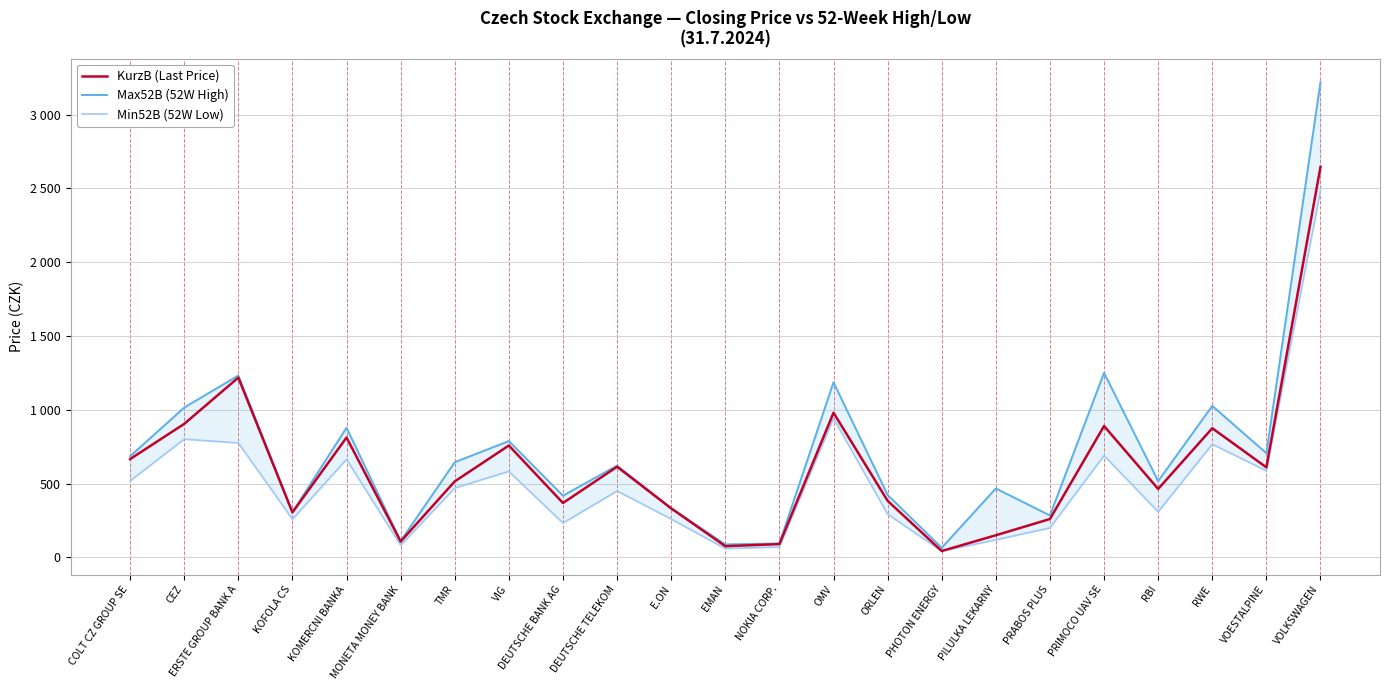

Rank the series by their average value, from highest to lowest.

Max52B (52W High), KurzB (Last Price), Min52B (52W Low)